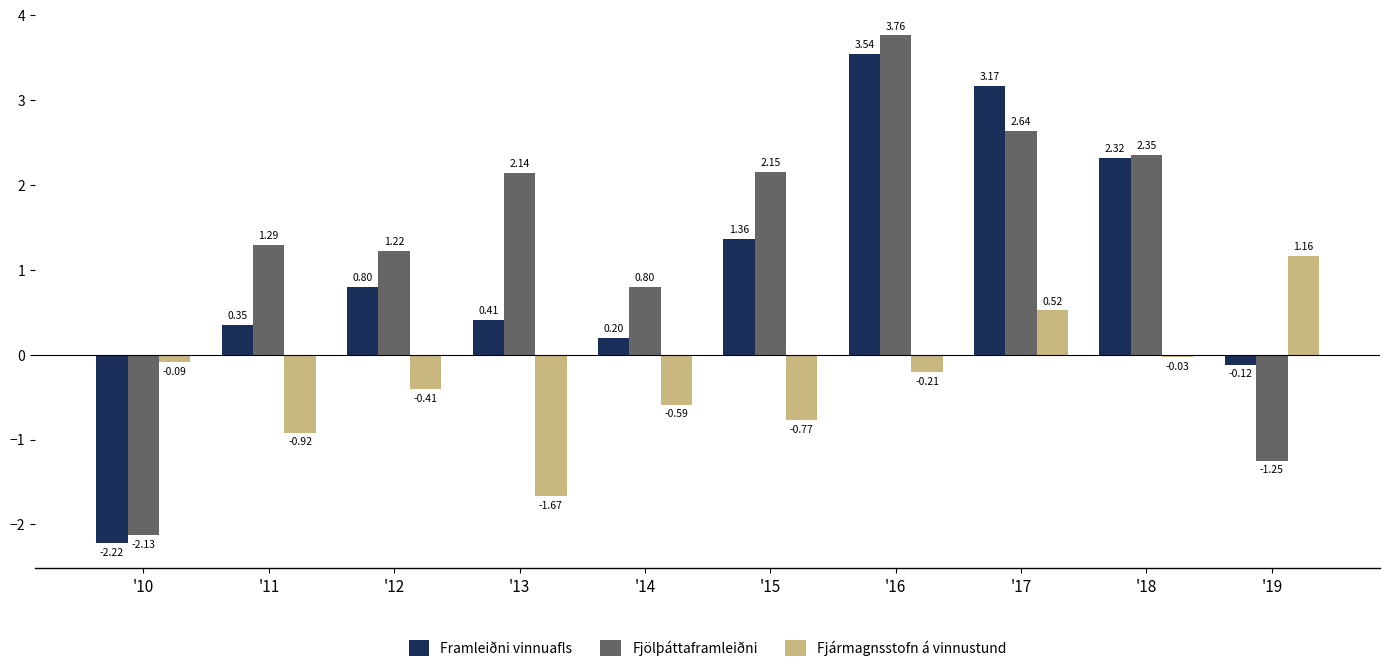

What is the value of the Framleiðni vinnuafls bar at the 5th from the left?

0.2